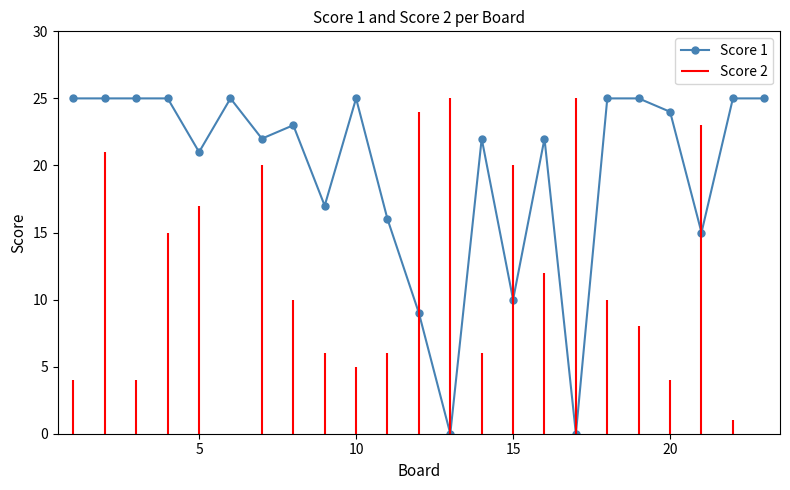

What is the maximum value for Score 1?

25